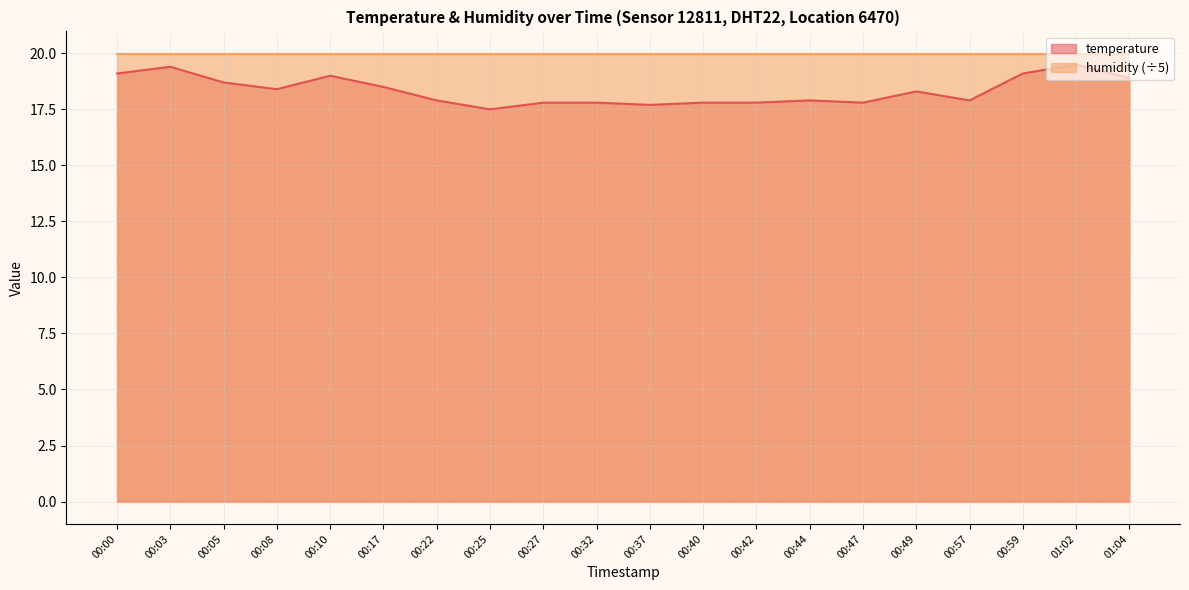

The chart shows a value of 9.1 at 00:40. True or false?

False